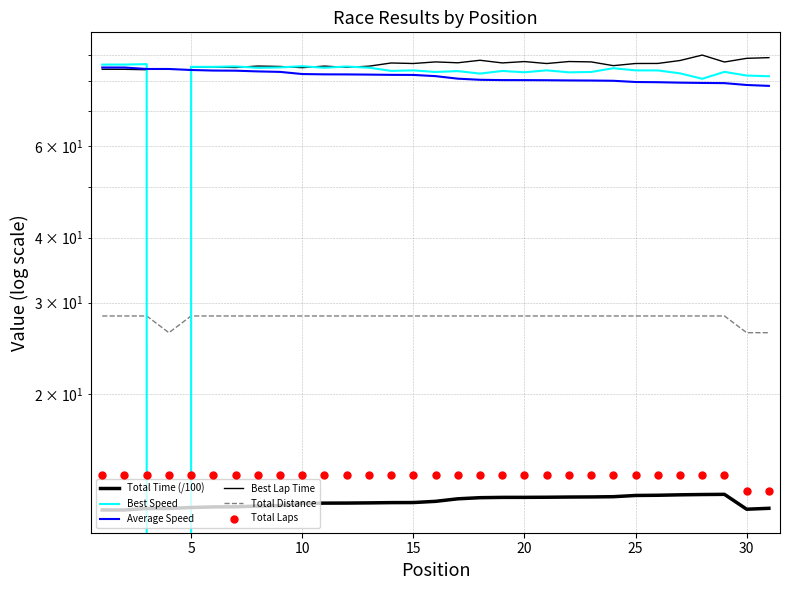

Which series has the largest Y range (max minus min)?

Best Speed